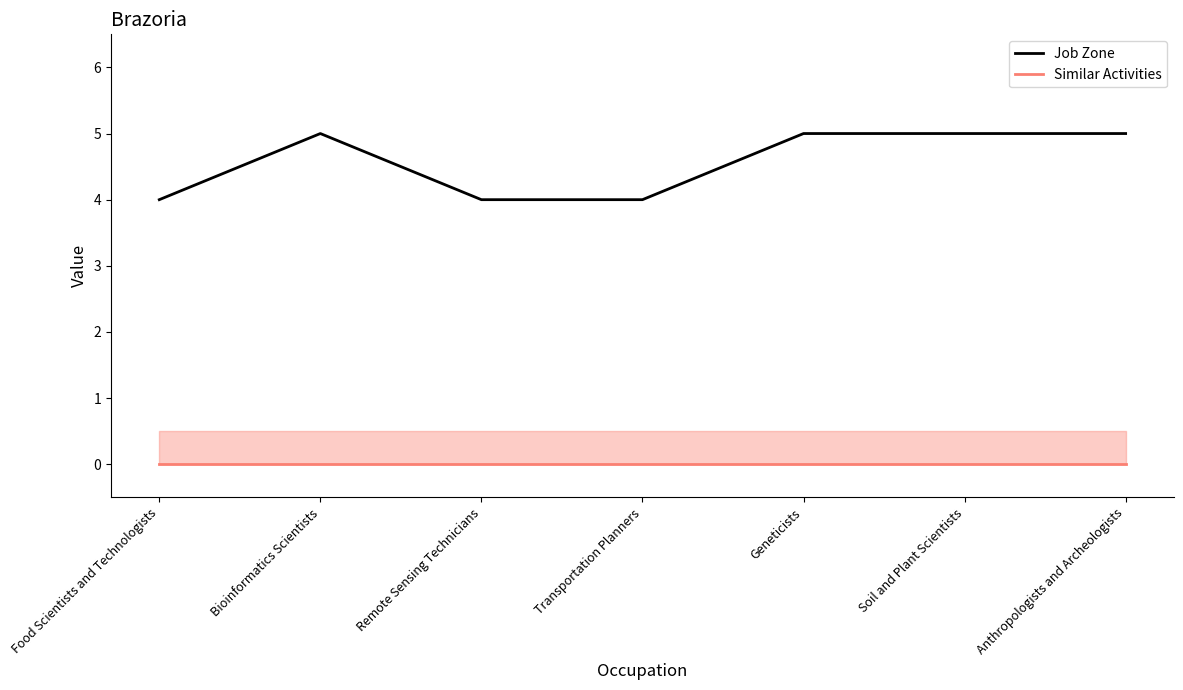

Between Transportation Planners and Soil and Plant Scientists, which series saw the biggest shift?

Job Zone